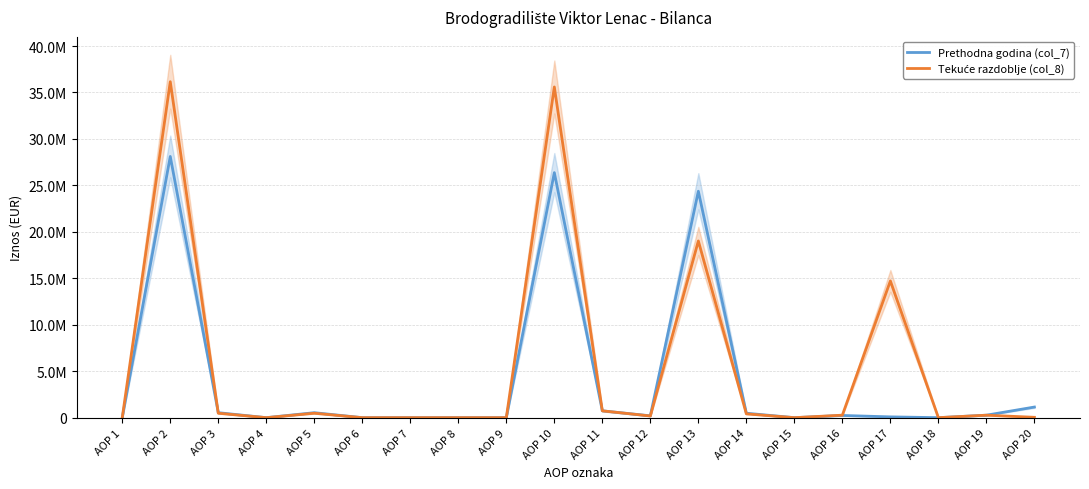

Is it true that Tekuće razdoblje (col_8) equals 736039 at AOP 11?

True